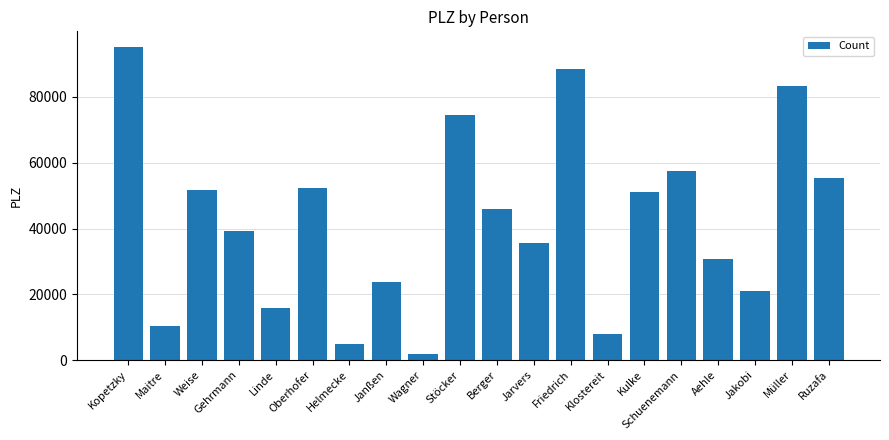

What is the sum of all values?

846926